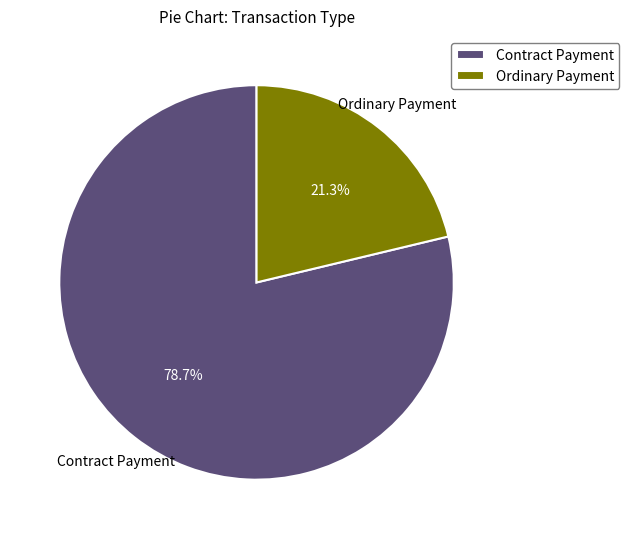

How many slices are in this pie chart?

2